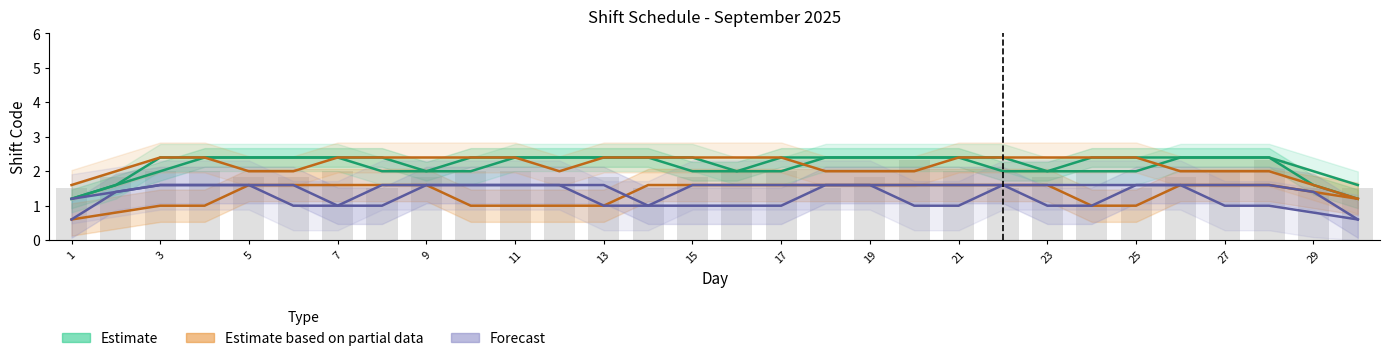

How many bars are there in each group?

6